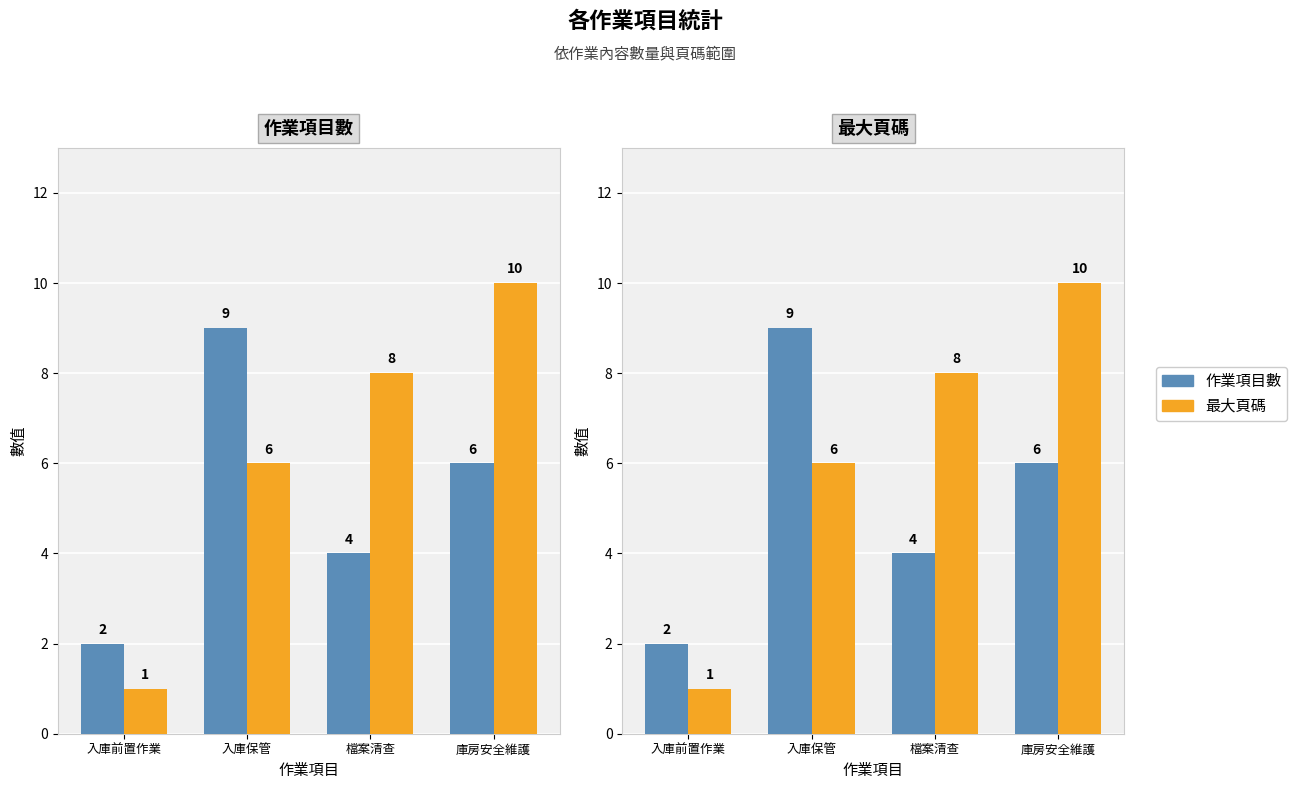

How many distinct data groups are displayed?

2